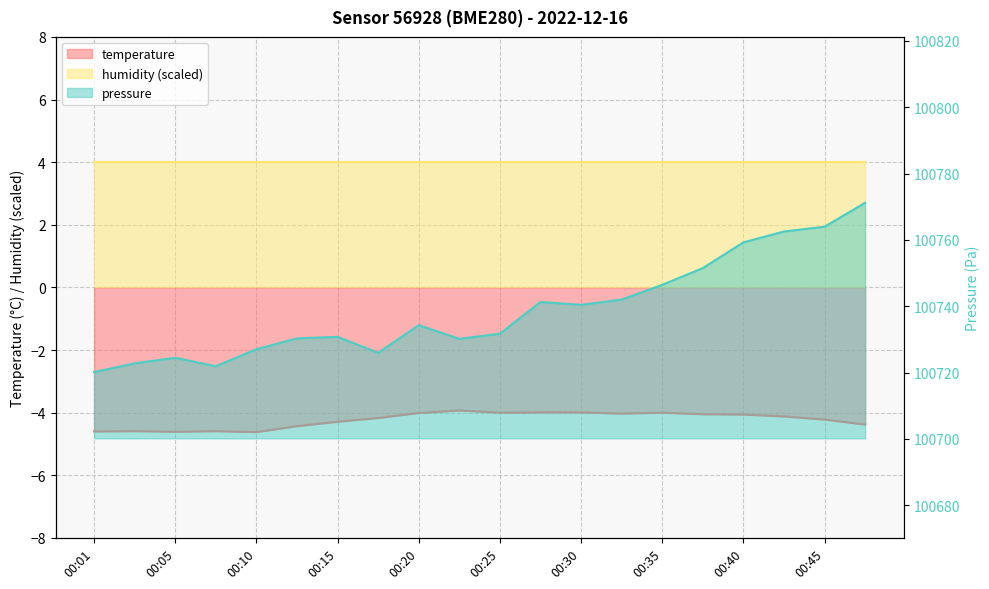

Which series has the widest spread of values?

pressure